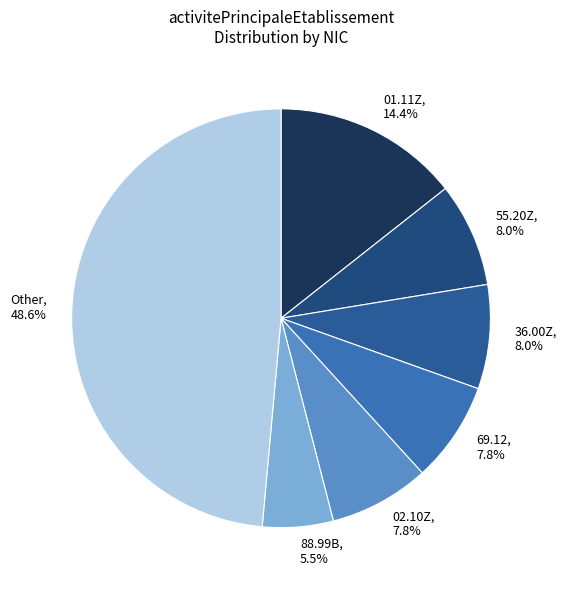

What is the ratio of the value at 88.99B to the value at 55.20Z?

0.7